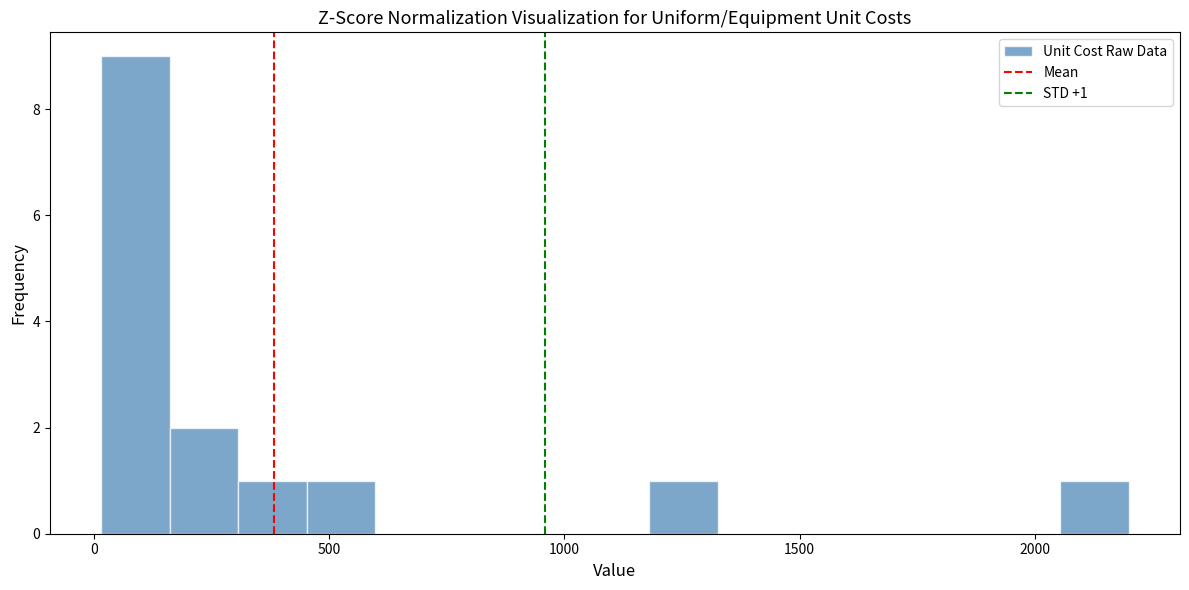

Read against the x-axis, roughly where is the centre of the tallest bar?

100